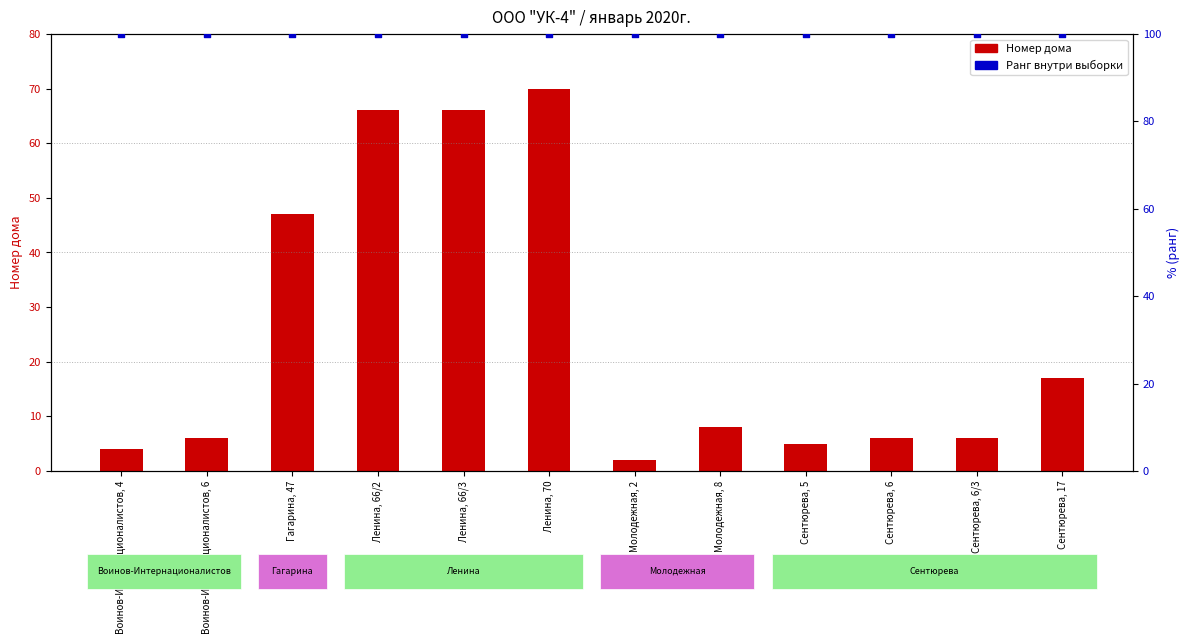

At how many categories does at least one series exceed 98?

12